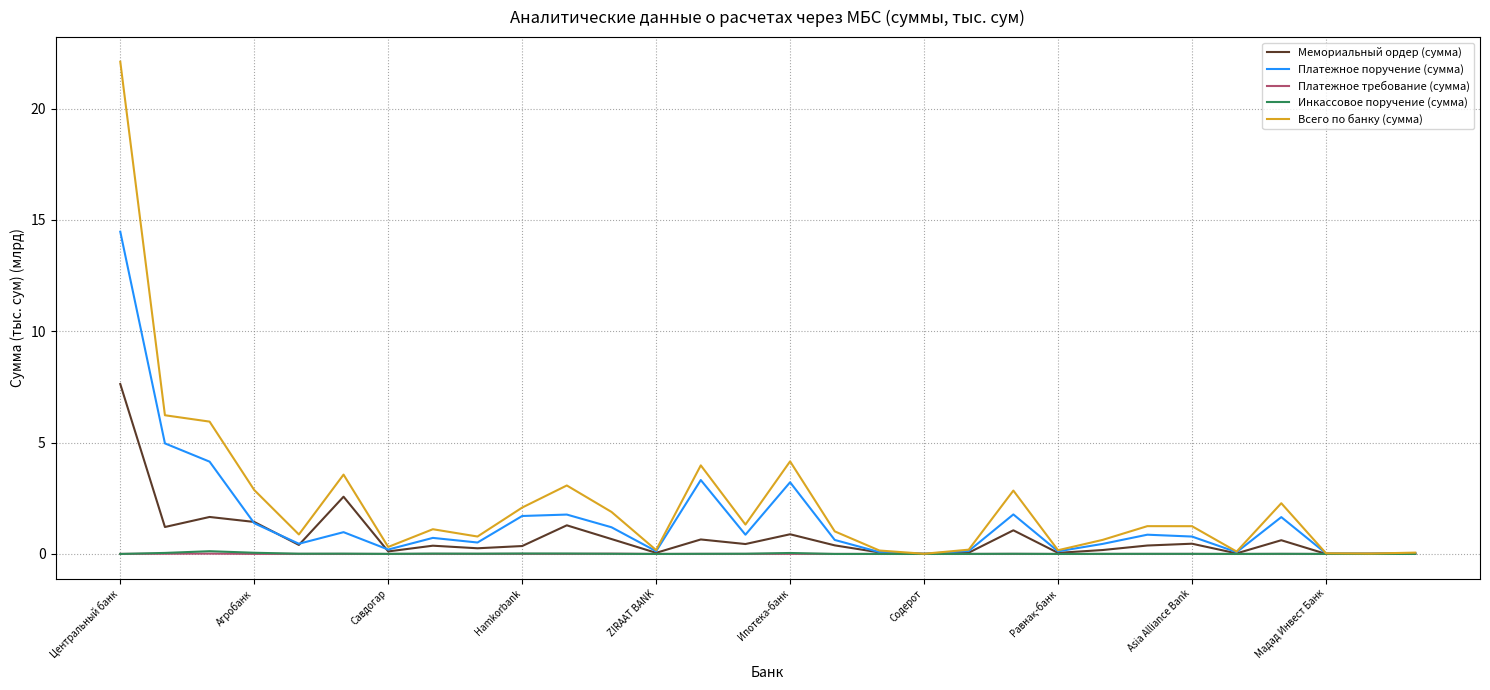

What is the greatest value displayed?

22.1